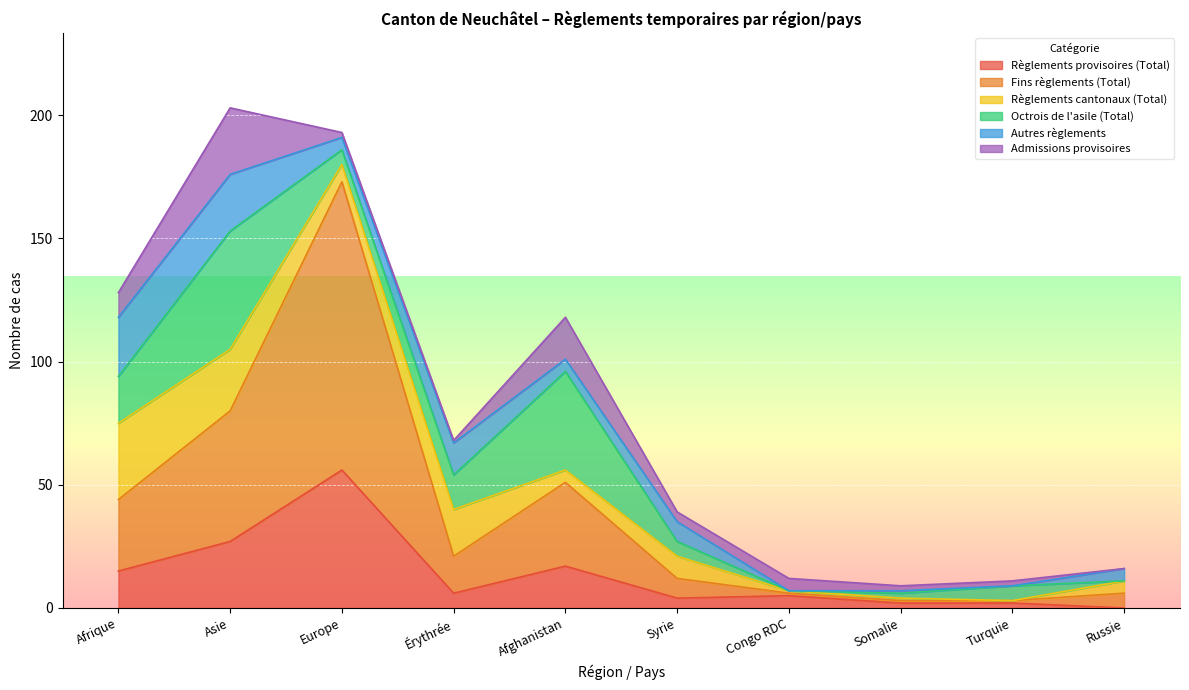

Which series ends up on top after the final intersection of Règlements cantonaux (Total) and Règlements provisoires (Total)?

Règlements cantonaux (Total)